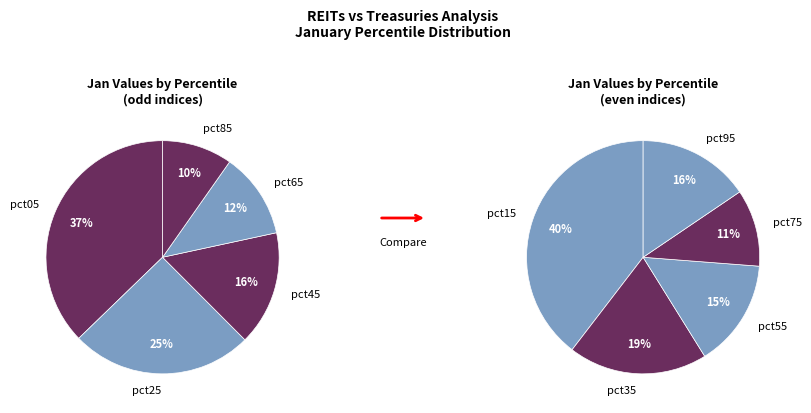

Which has a higher value, pct05 or pct25?

pct05